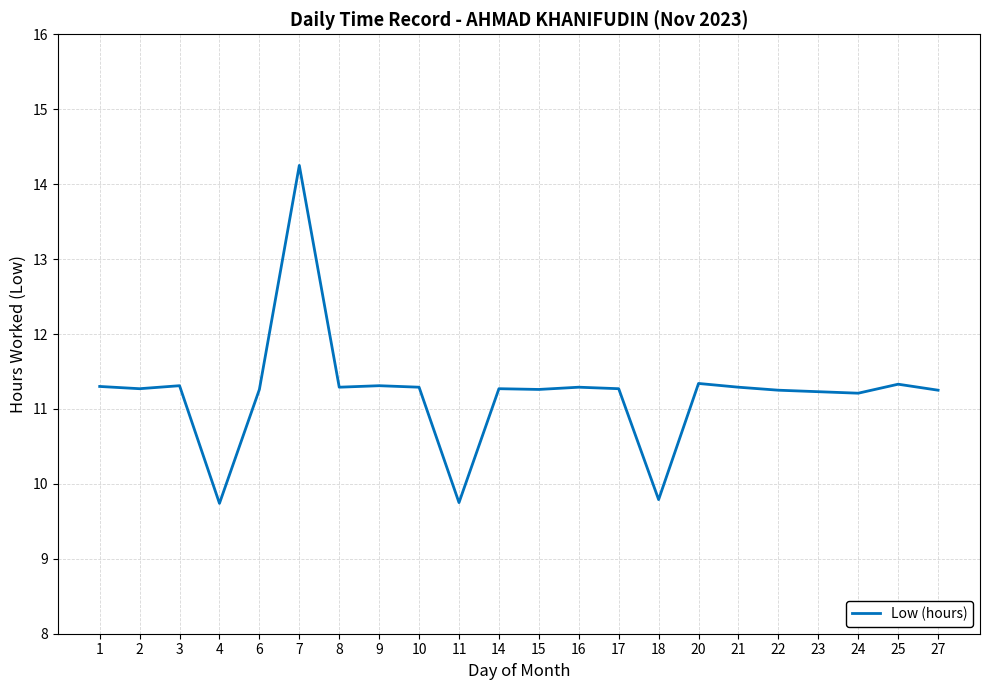

What is the difference between the maximum and minimum values?

4.5